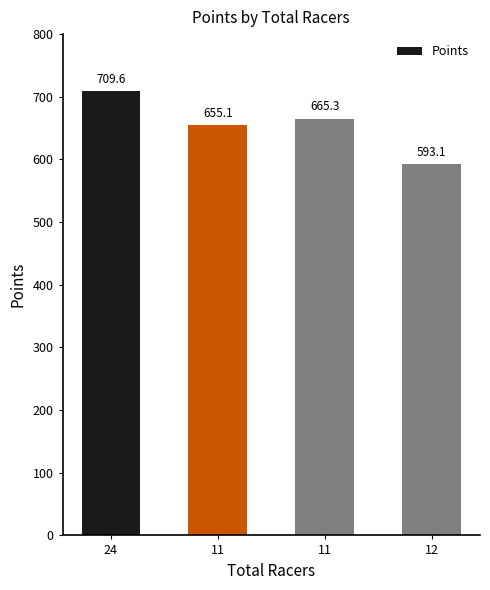

What is the label of the 3rd bar from the left?

11